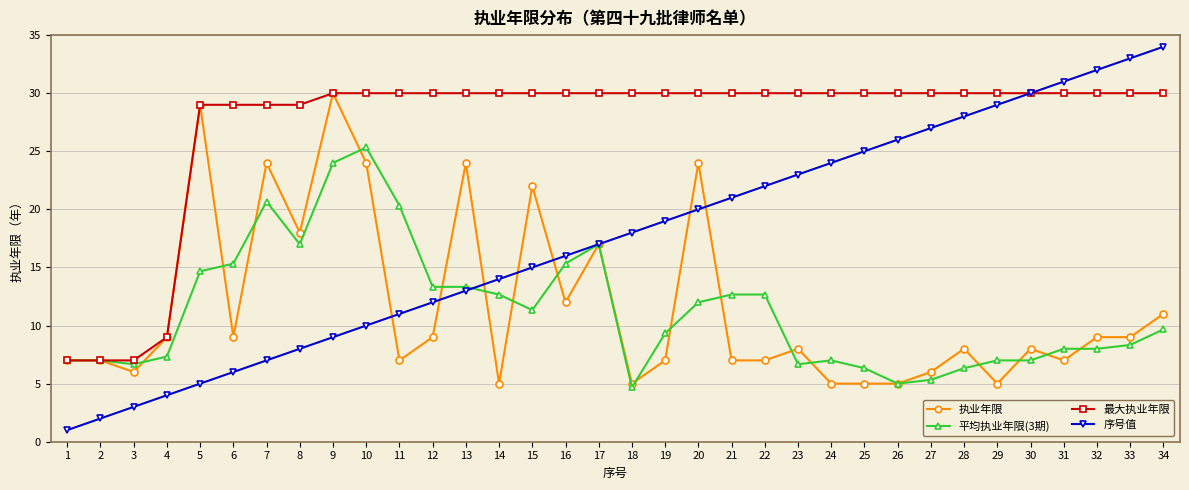

How many distinct data groups are displayed?

4